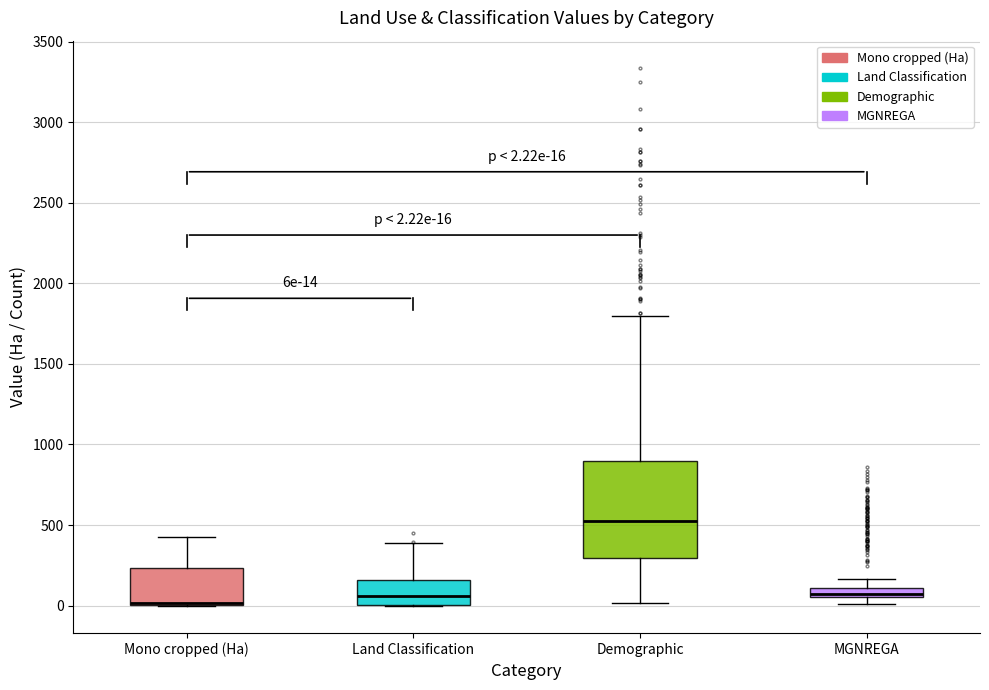

Comparing the boxes themselves (not the whiskers), which one is the tallest?

Demographic